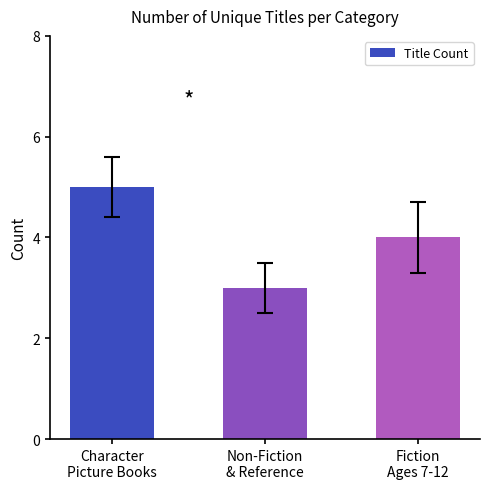

What is the label of the 2nd bar from the right?

Non-Fiction
& Reference